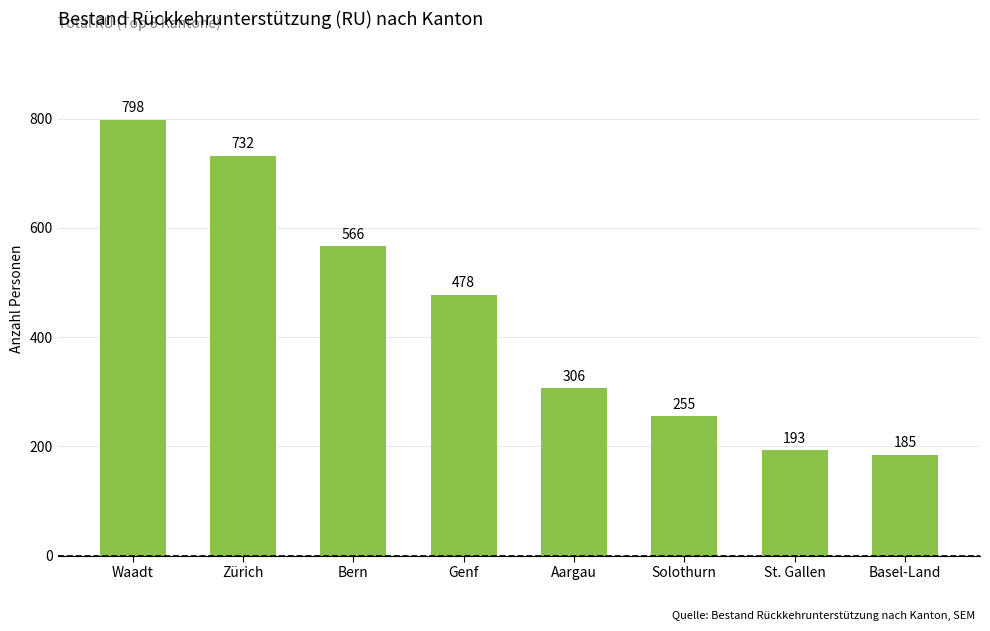

Which label corresponds to the smallest value in the chart?

Basel-Land